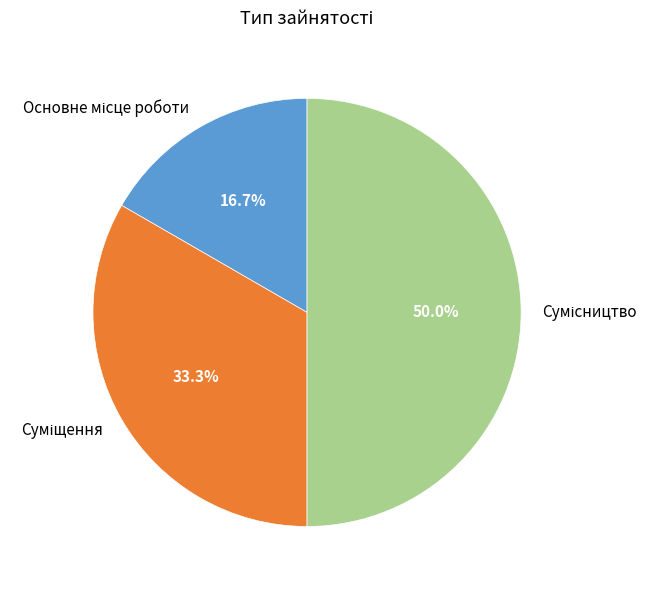

Count the number of slices in the pie.

3